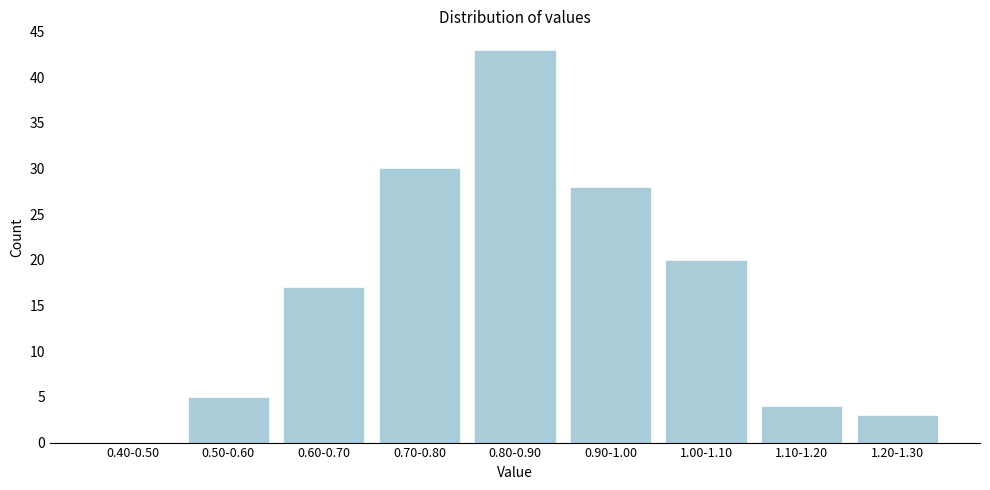

Reading left to right, extract all data points from this chart.

0.40-0.50=0	0.50-0.60=5	0.60-0.70=17	0.70-0.80=30	0.80-0.90=43	0.90-1.00=28	1.00-1.10=20	1.10-1.20=4	1.20-1.30=3